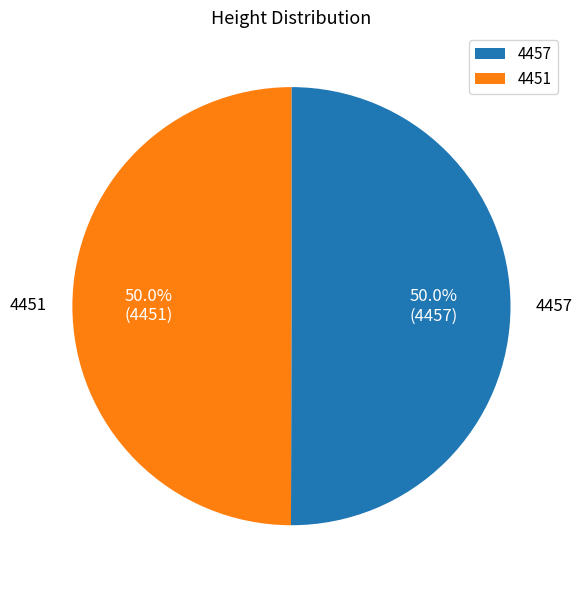

To the nearest percent, what is the average slice percentage?

50%